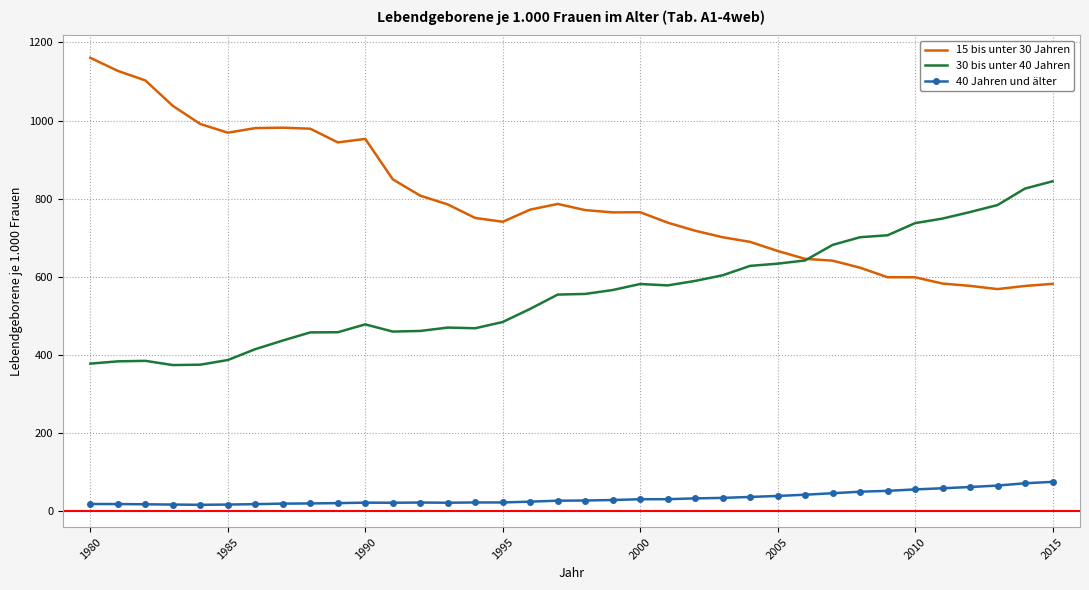

What is the lowest value of the 30 bis unter 40 Jahren series?

374.5